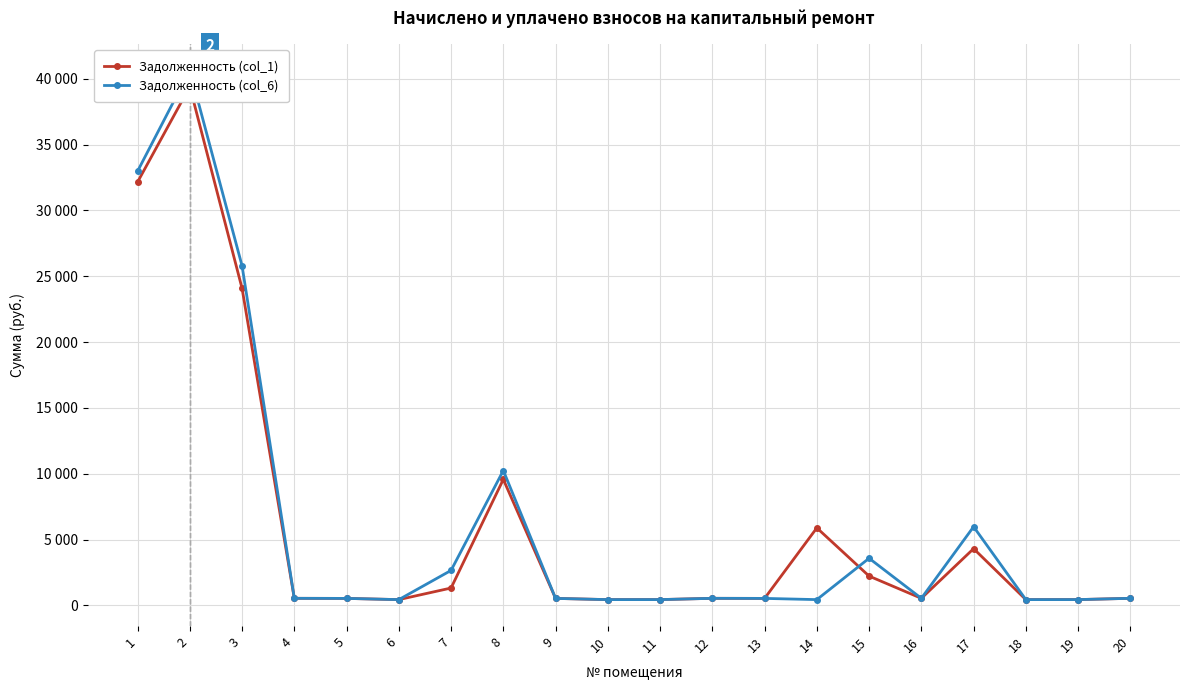

What is the sum of all Задолженность (col_6) values?

128203.7